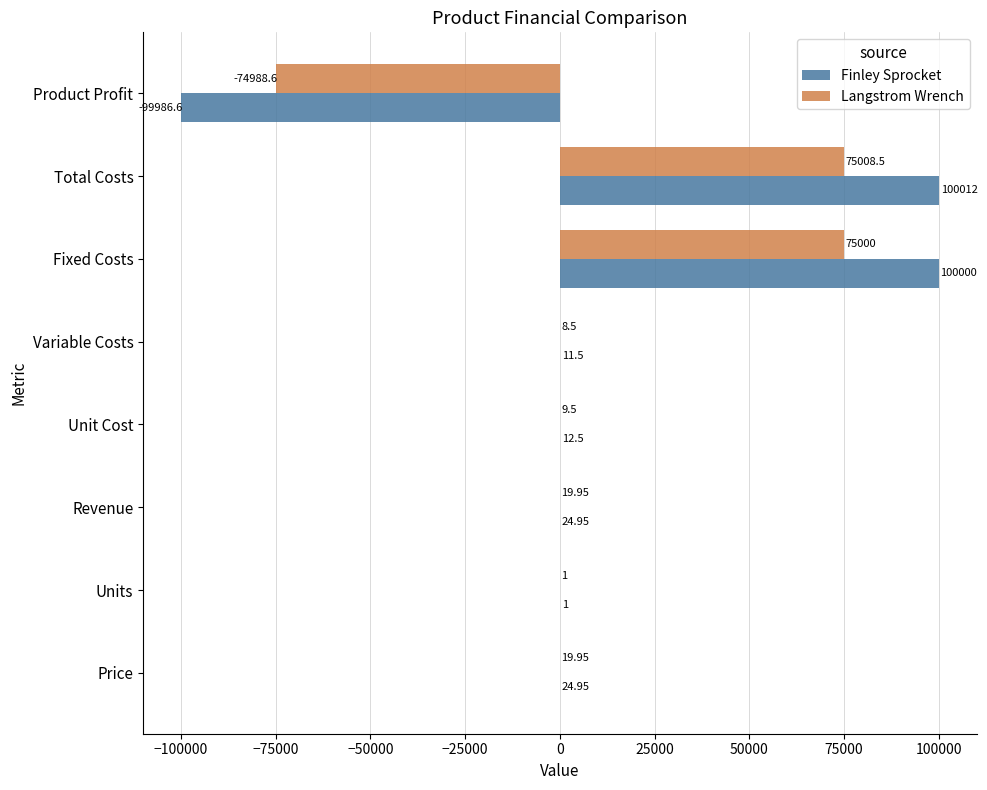

At which label does Langstrom Wrench reach its peak?

Total Costs